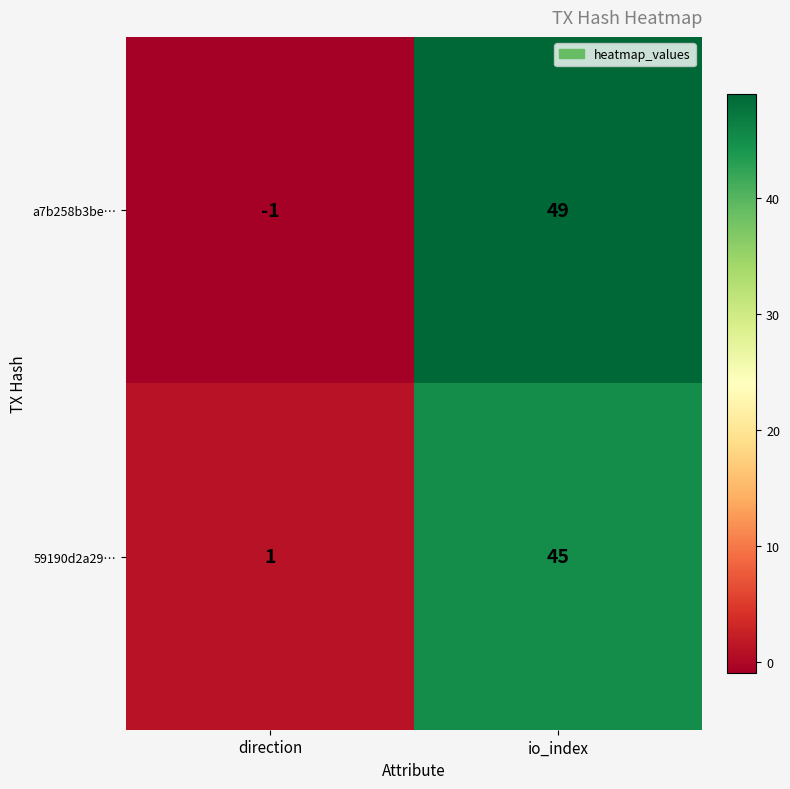

Where is 59190d2a29… nearest to the value 23?

direction